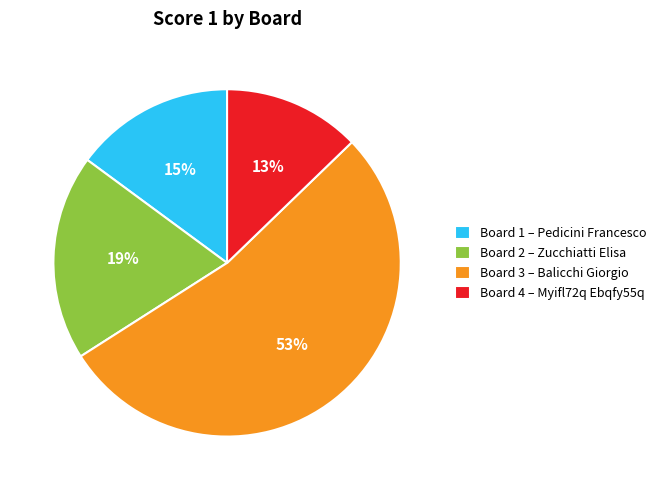

Approximately how many times larger is the value at Board 4 – Myifl72q Ebqfy55q compared to Board 1 – Pedicini Francesco?

0.9